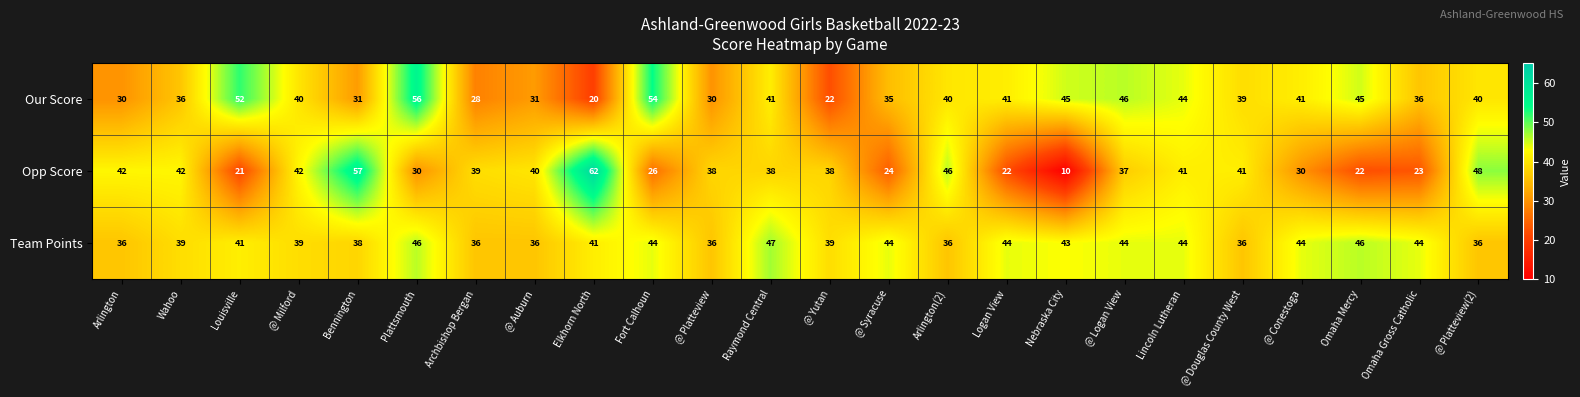

Which series has the widest spread of values?

Opp Score